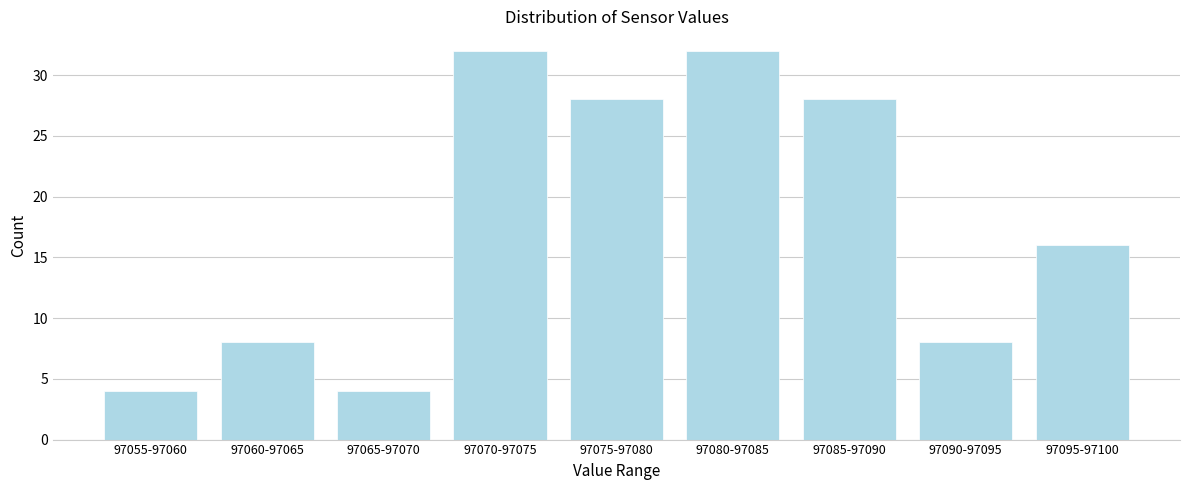

Reading left to right, extract all data points from this chart.

4	8	4	32	28	32	28	8	16